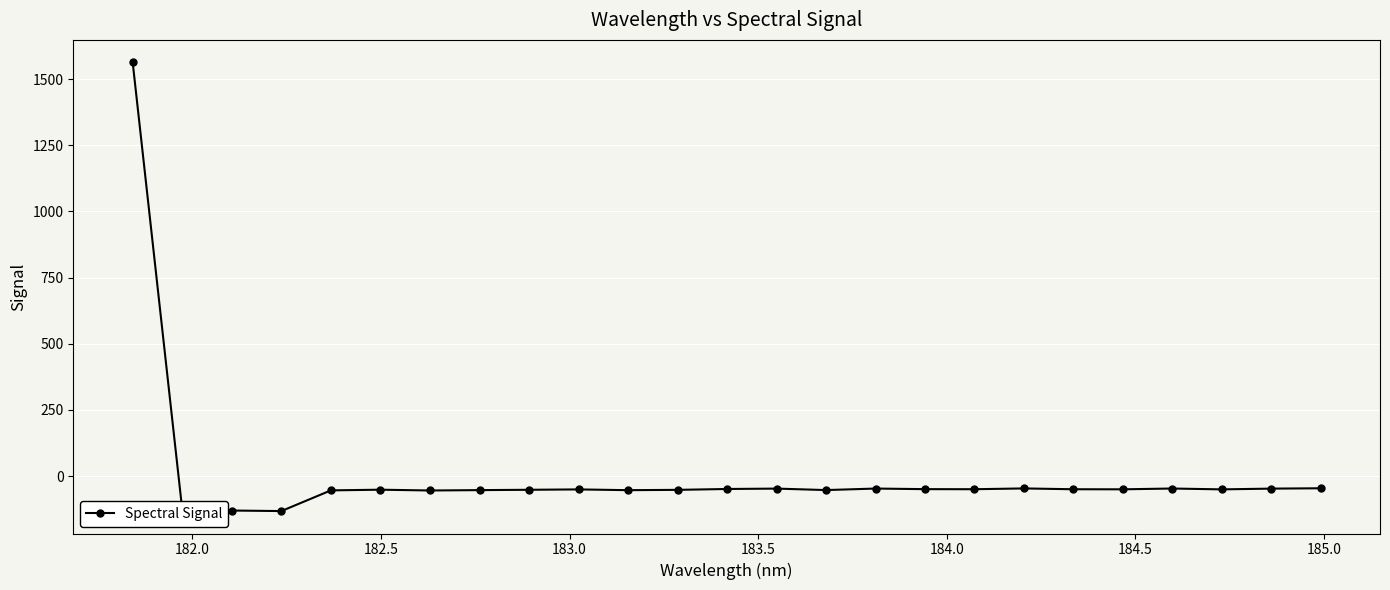

True or false: there are more than 1 points higher than both neighbors.

True